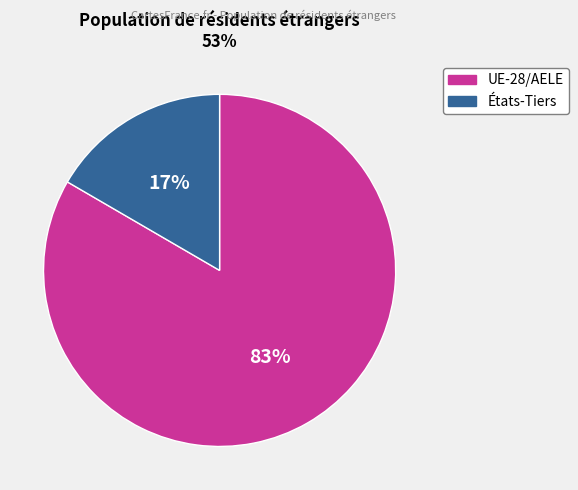

Is there a majority slice in this chart?

Yes